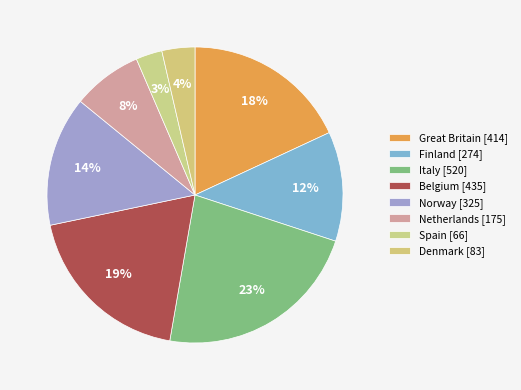

How many segments does this pie chart have?

8